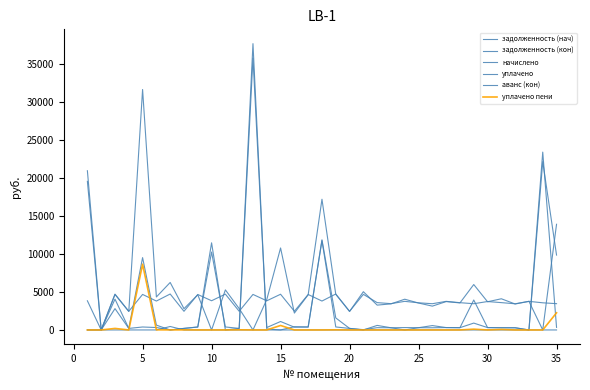

Does the chart display data point markers on the line(s)?

No